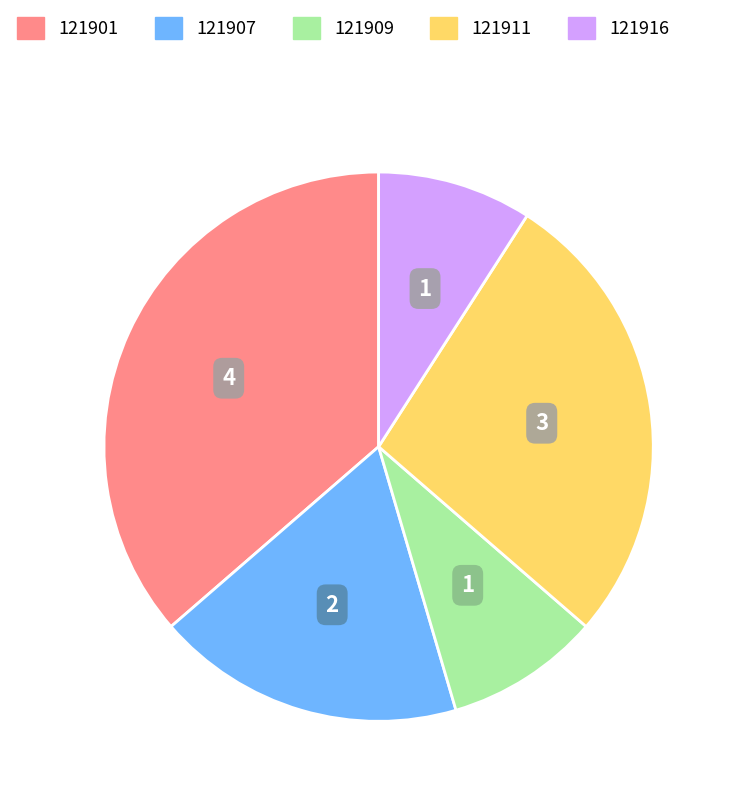

Do 121909 and 121907 together represent more than half of the pie?

No